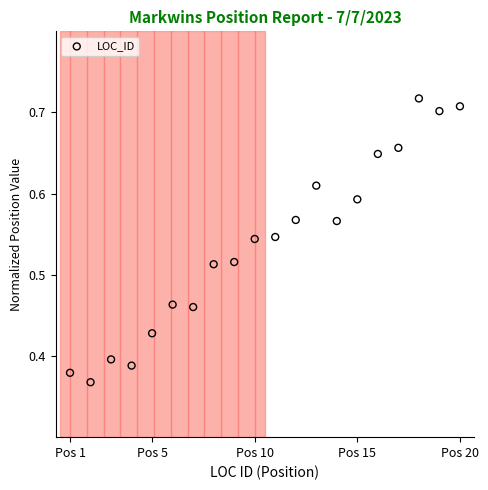

What is the range of Y values (max minus min)?

0.3